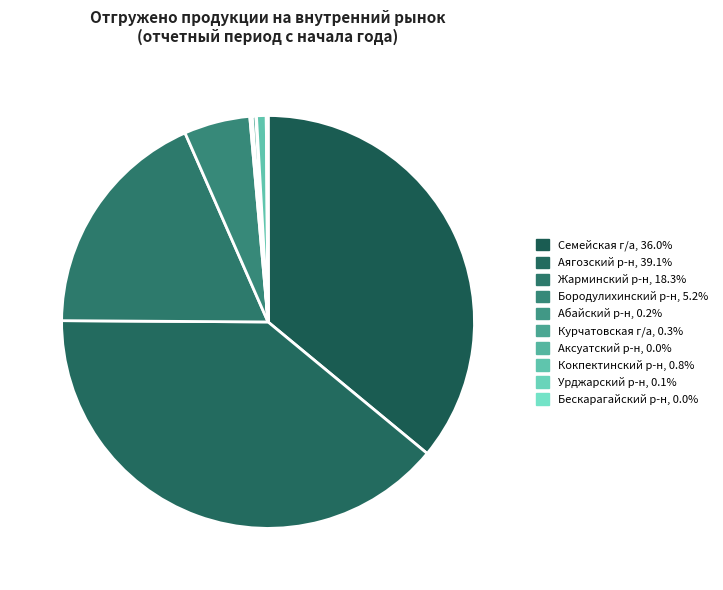

Count the number of slices in the pie.

10